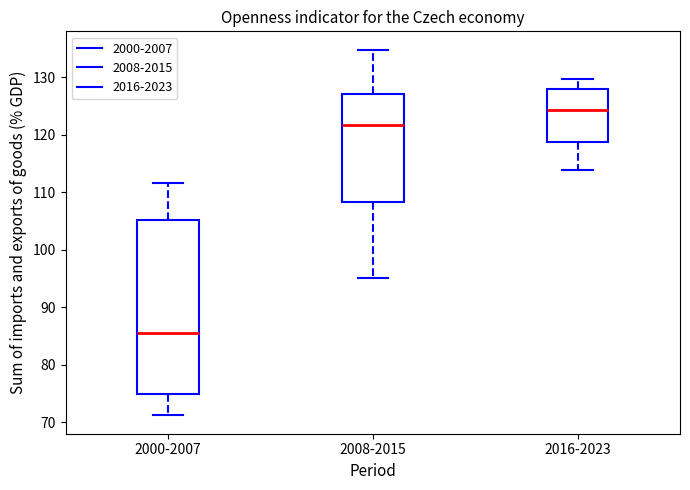

Reading left to right, transcribe this box plot: for each box, give where its median line is, the range the box spans, and where its two whiskers end, as read against the y-axis. The values are not printed on the chart, so give them approximately, as read against the axis.

2000-2007: median 85, box 75 to 105, whiskers 71 to 112
2008-2015: median 122, box 108 to 127, whiskers 95 to 135
2016-2023: median 124, box 119 to 128, whiskers 114 to 130